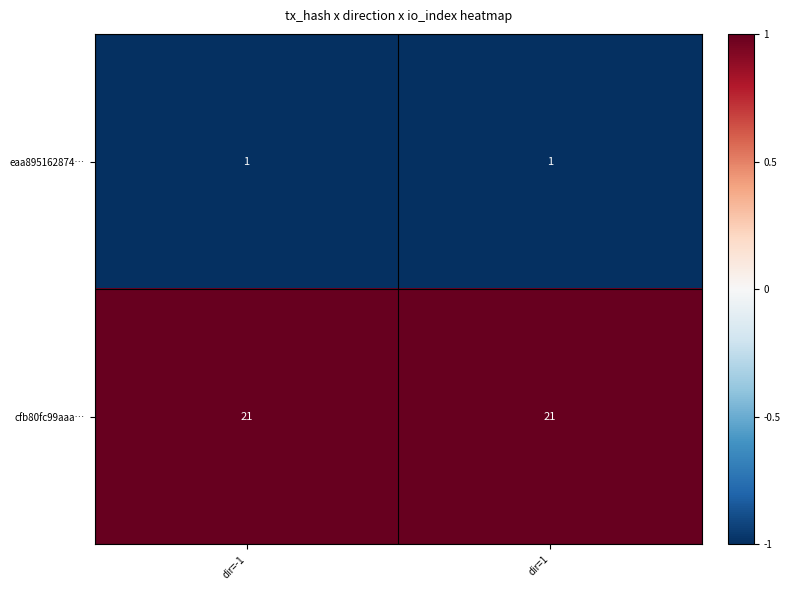

Which series has the largest total across all categories?

cfb80fc99aaa…